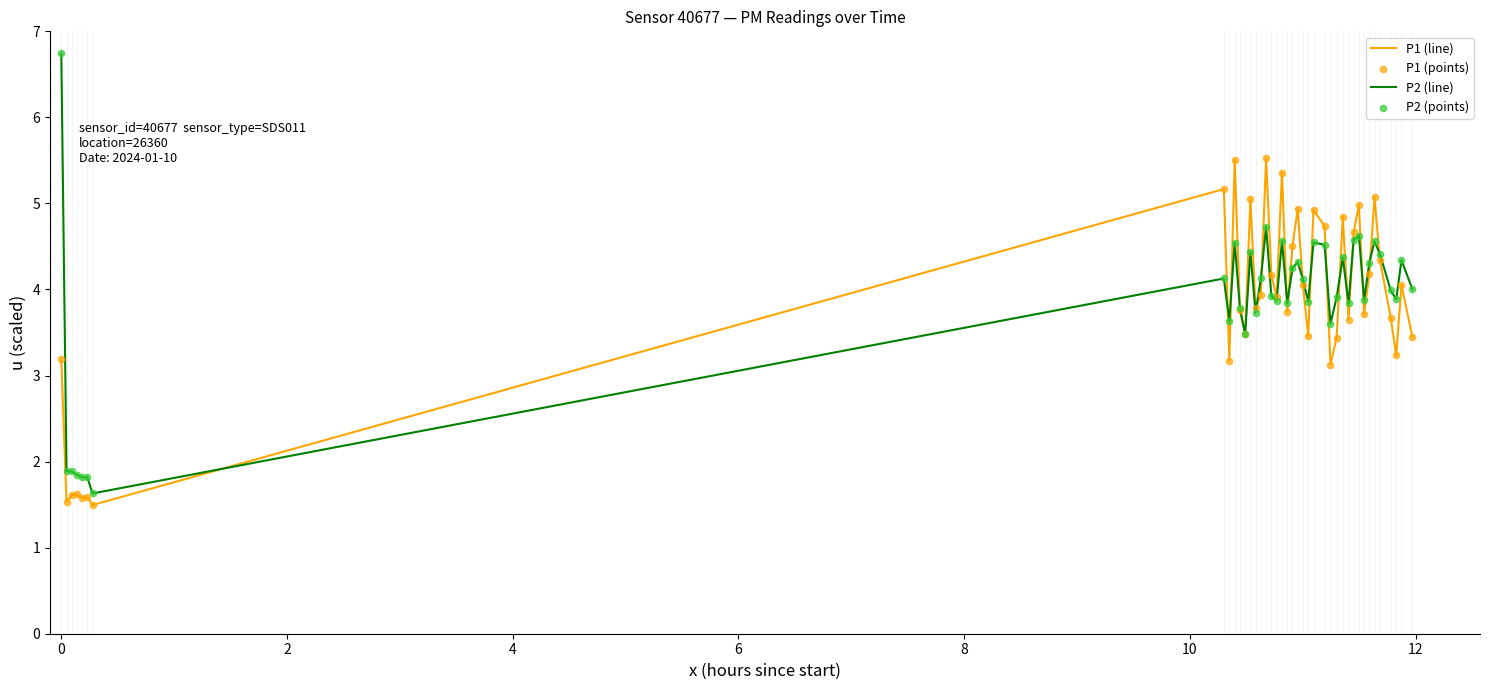

What is the lowest value of the P2 (line) series?

1.6